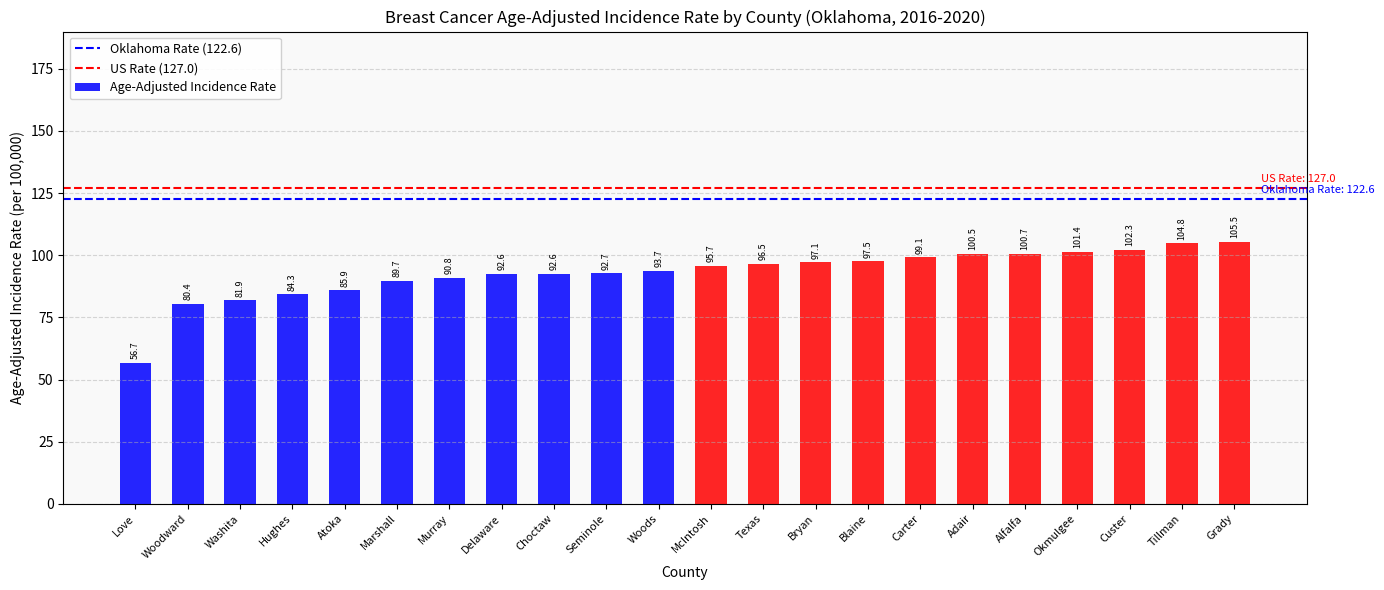

What is the difference between the second highest and second lowest values?

24.4